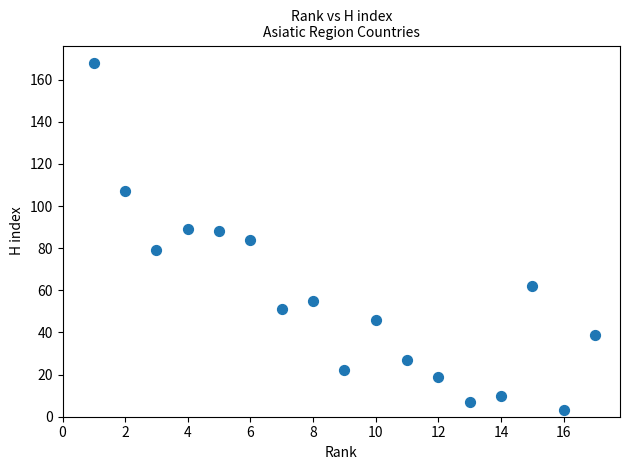

What is the range of X values (max minus min)?

16